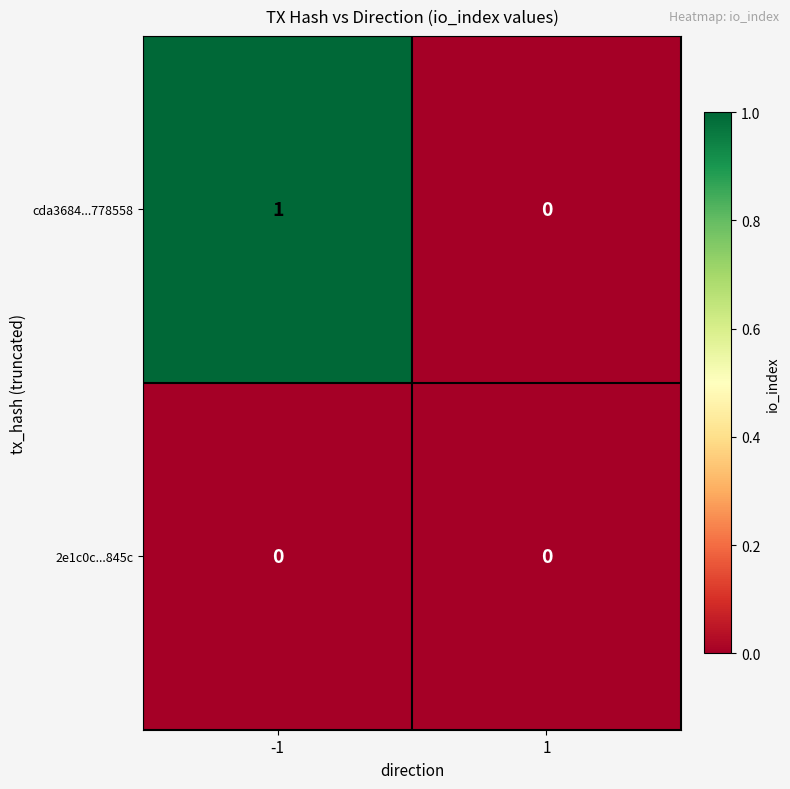

Is it true that cda3684...778558 equals 1 at -1?

True